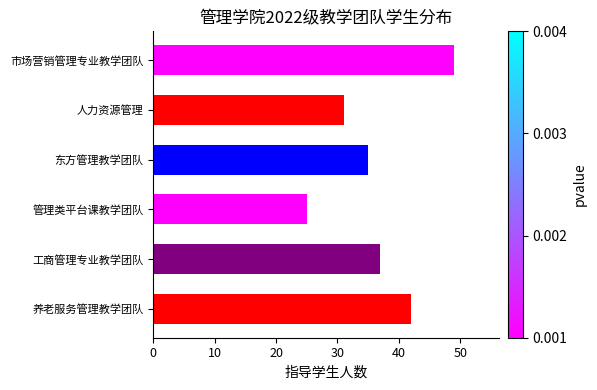

Are the bars horizontal?

Yes